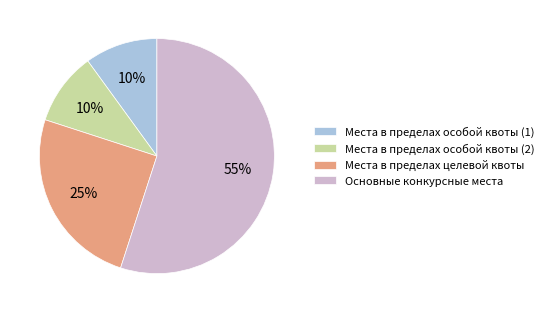

To the nearest percent, what is the difference between the largest and smallest slice percentages?

45%